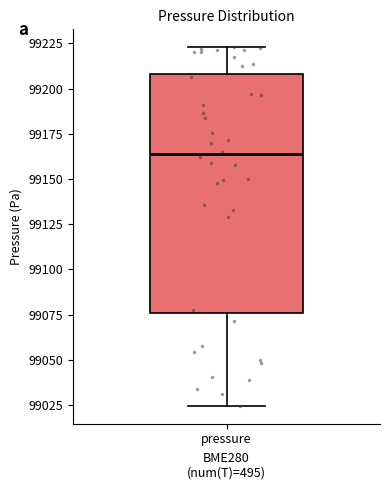

Where does the upper whisker of the box for pressure end on the y-axis? The values are not printed on the chart, so give them approximately, as read against the axis.

99225